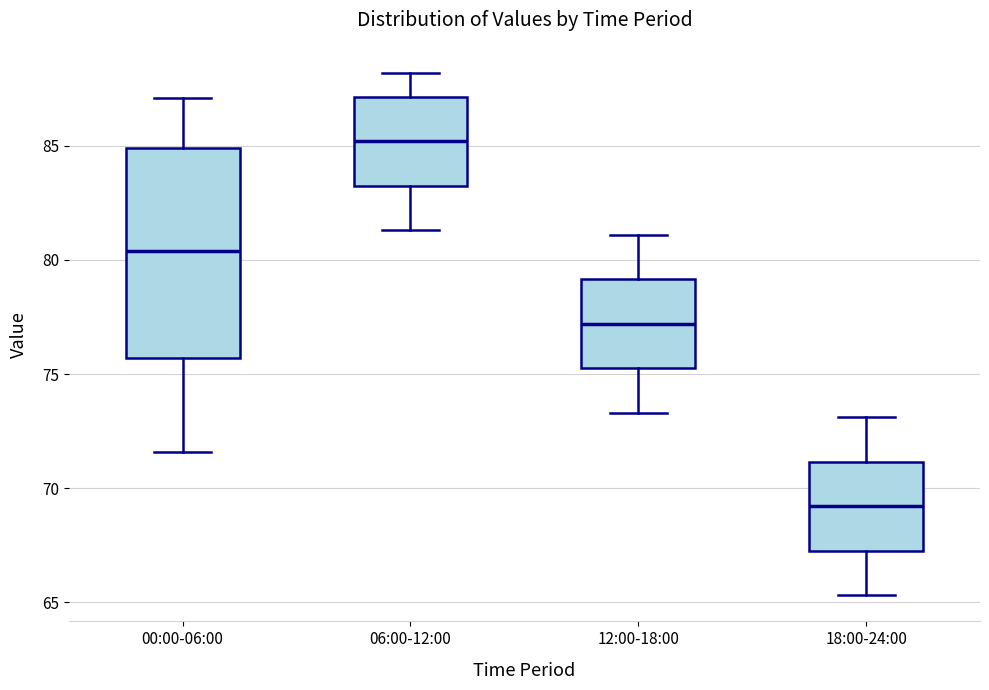

Reading left to right, read every box against the y-axis: the position of its median line, the range the box covers, and the ends of its whiskers. The values are not printed on the chart, so give them approximately, as read against the axis.

00:00-06:00: median 80.5, box 75.5 to 85.0, whiskers 71.5 to 87.0
06:00-12:00: median 85.0, box 83.5 to 87.0, whiskers 81.5 to 88.0
12:00-18:00: median 77.0, box 75.5 to 79.0, whiskers 73.5 to 81.0
18:00-24:00: median 69.0, box 67.5 to 71.0, whiskers 65.5 to 73.0